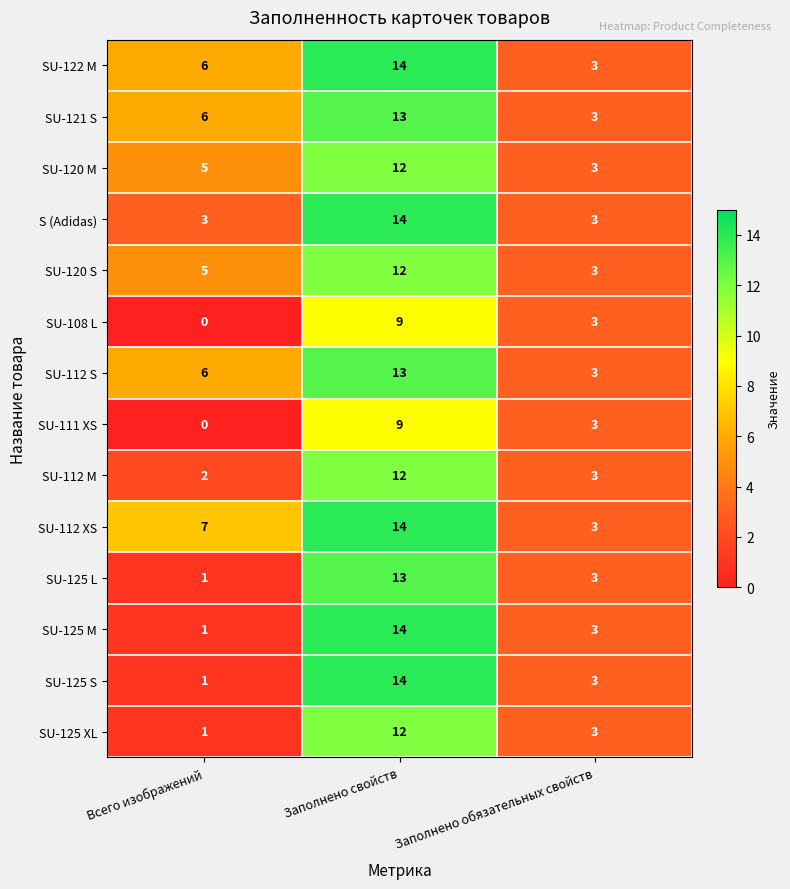

What is the approximate value of SU-122 M at Заполнено обязательных свойств?

3